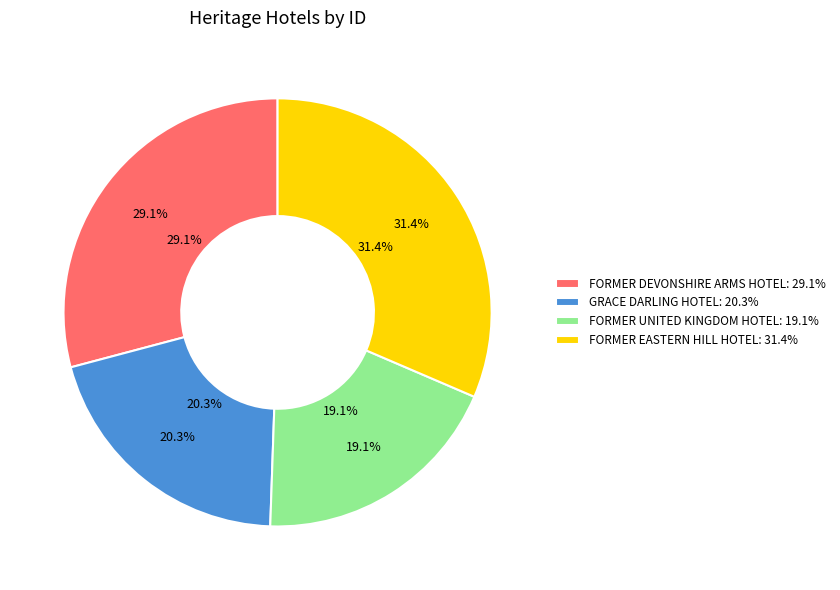

Count the number of slices in the pie.

4